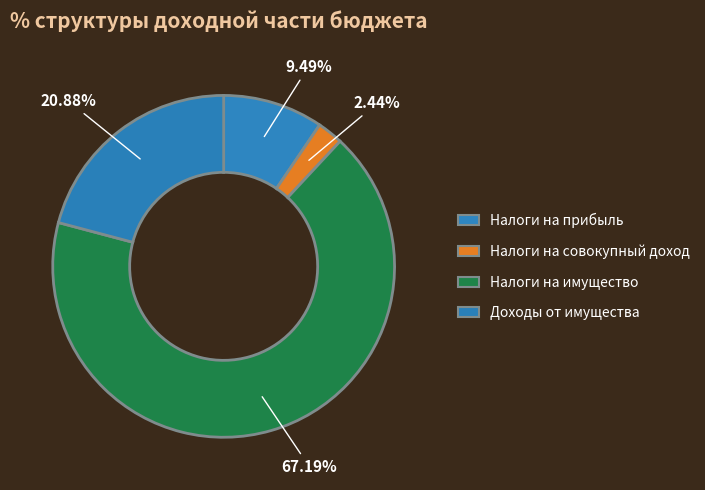

How many segments does this pie chart have?

4